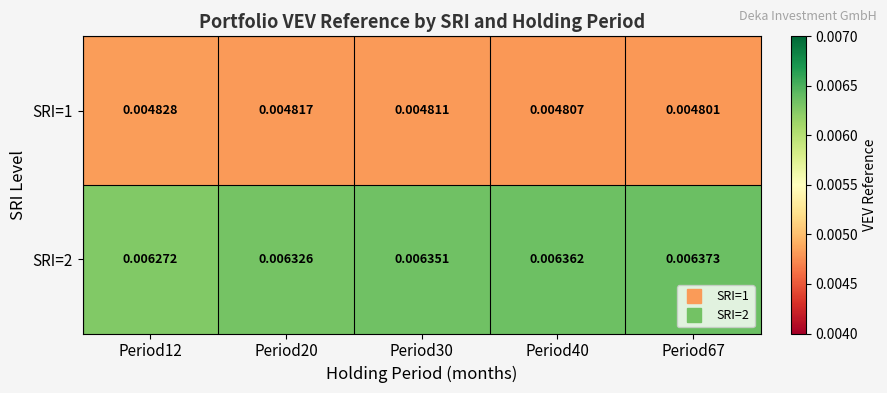

Is the value of SRI=2 at Period30 greater than the value of SRI=1 at Period12?

Yes